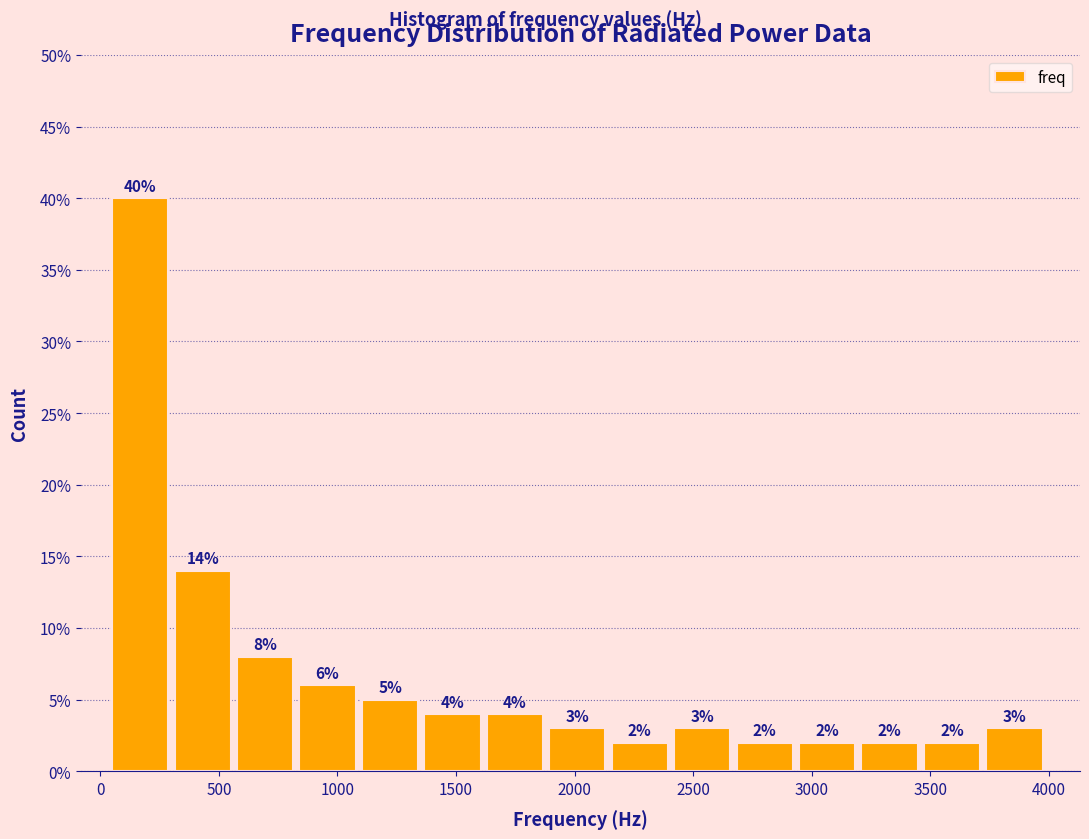

Reading left to right, list every bar in this chart as the range it spans on the x-axis followed by its height. The bar edges are not printed on the chart, so give them approximately, as read against the axis.

50 to 300: 40
300 to 600: 14
600 to 850: 8
850 to 1100: 6
1100 to 1350: 5
1350 to 1650: 4
1650 to 1900: 4
1900 to 2150: 3
2150 to 2400: 2
2400 to 2700: 3
2700 to 2950: 2
2950 to 3200: 2
3200 to 3450: 2
3450 to 3750: 2
3750 to 4000: 3